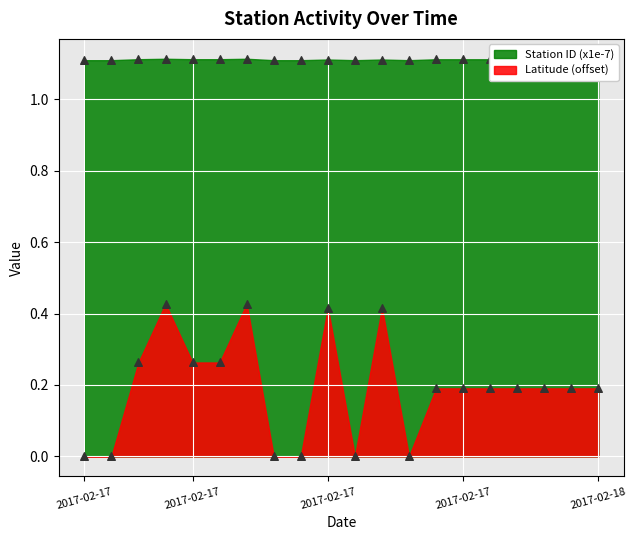

Is the value of Station ID (x1e-7) at 2017-02-17 greater than the value of Latitude at 2017-02-17?

Yes